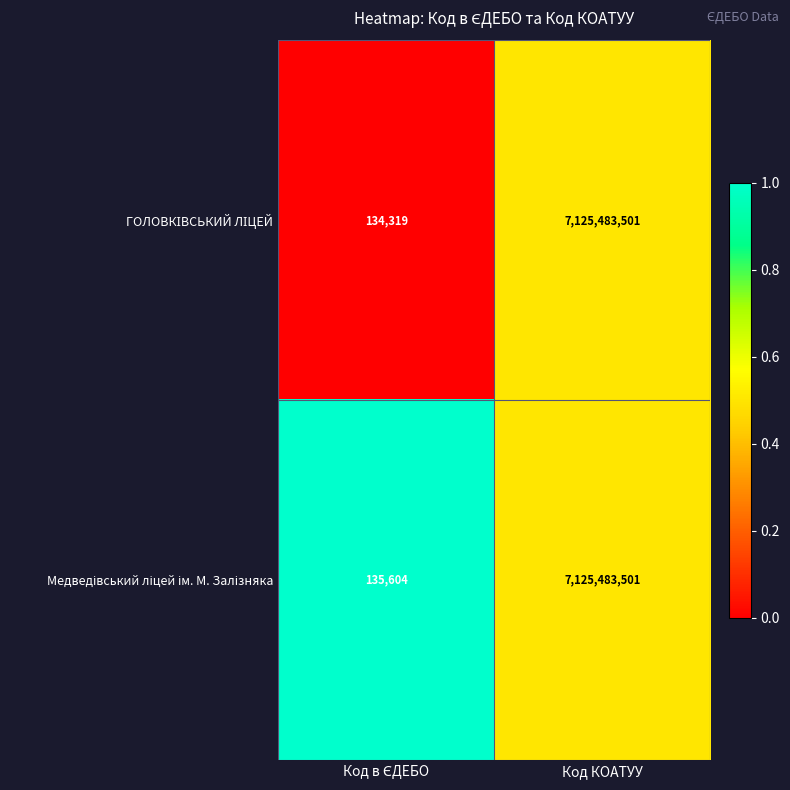

How many categories are shown in the chart?

2